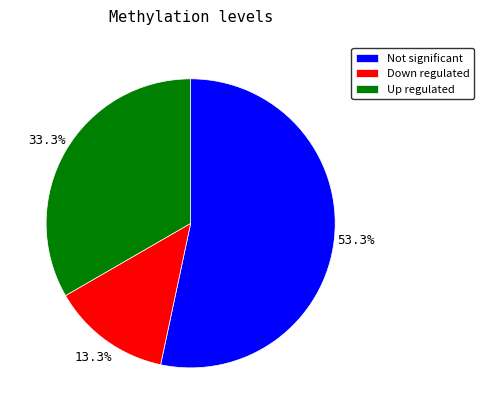

Is the sum of Up regulated and Not significant greater than half?

Yes